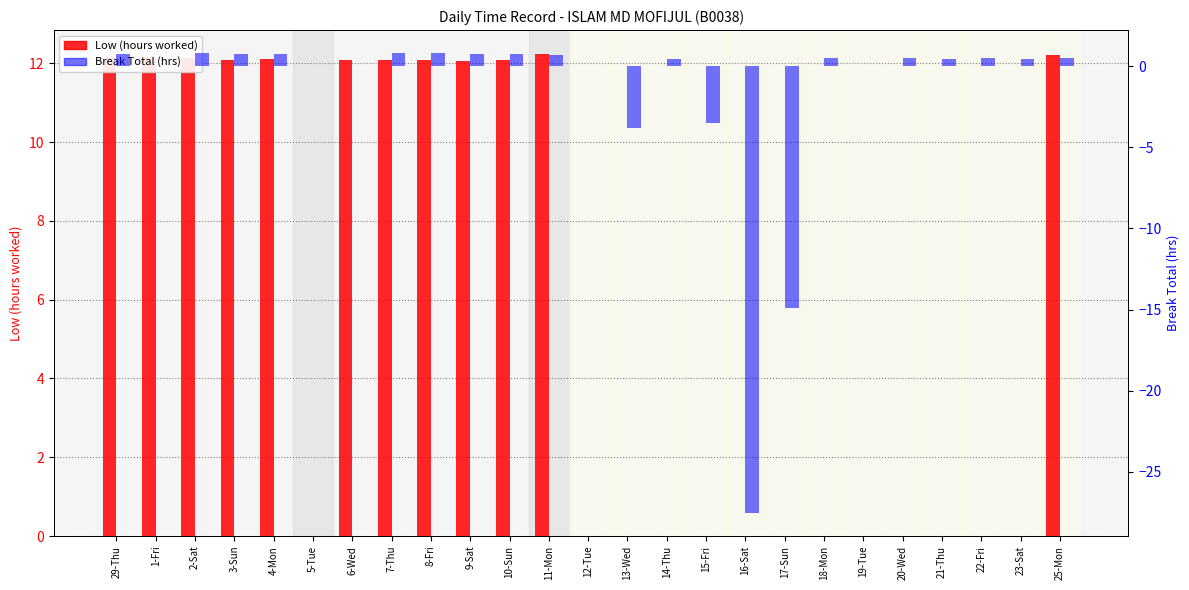

Reading left to right, transcribe all the data shown in this chart.

Low (hours worked): 12.1	12.2	12.1	12.1	12.1	0.0	12.1	12.1	12.1	12.1	12.1	12.2	0.0	0.0	0.0	0.0	0.0	0.0	0.0	0.0	0.0	0.0	0.0	0.0	12.2
Break Total (hrs): 0.8	0.0	0.8	0.8	0.7	0.0	0.0	0.8	0.8	0.8	0.8	0.7	0.0	-3.8	0.5	-3.5	-27.5	-14.9	0.5	0.0	0.5	0.5	0.5	0.5	0.5